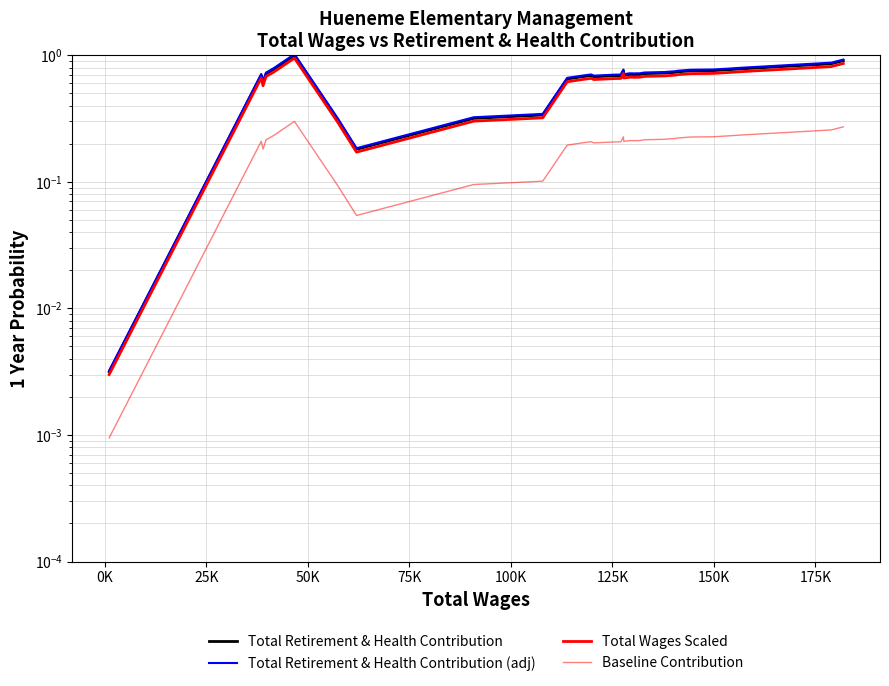

True or false: Total Retirement & Health Contribution (adj) and Total Wages Scaled cross at least once.

False